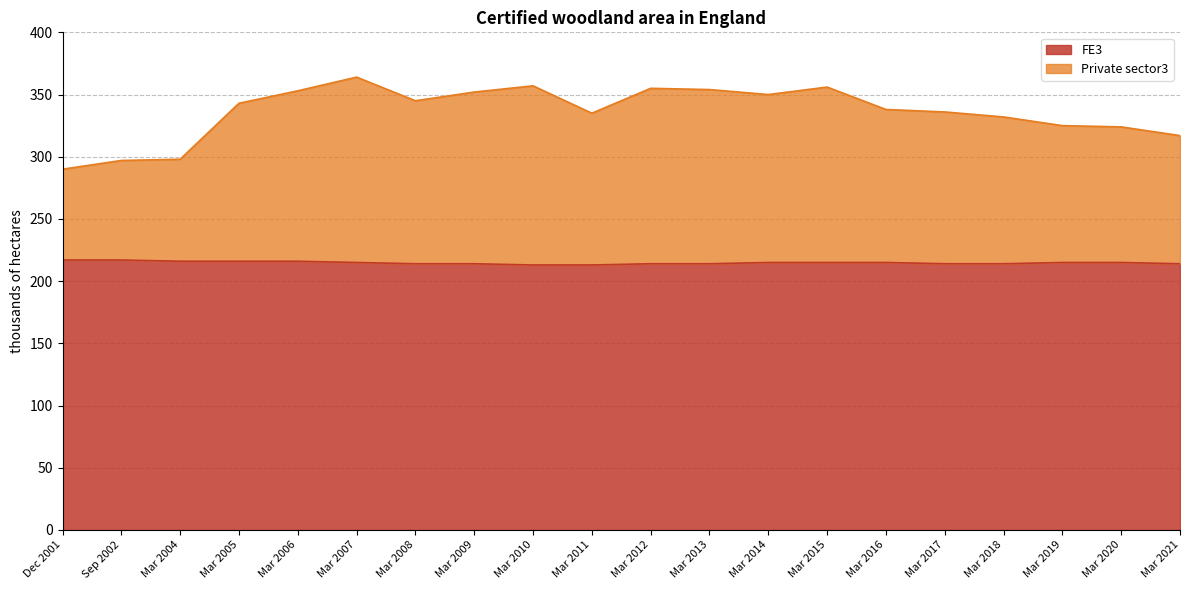

What is the total value across all series at Mar 2015?

356